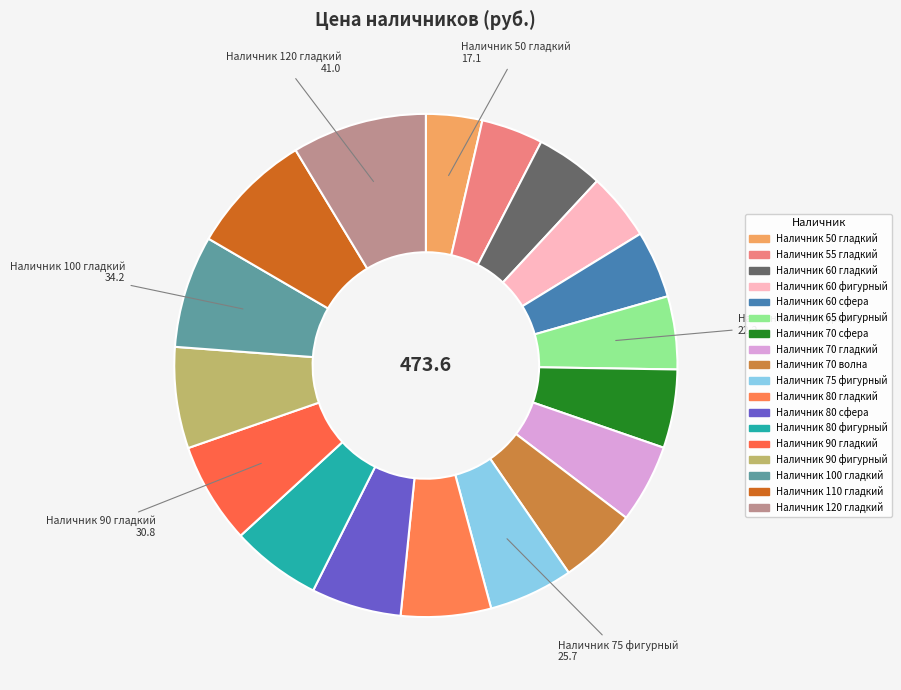

Is Наличник 90 гладкий the majority of the pie?

No